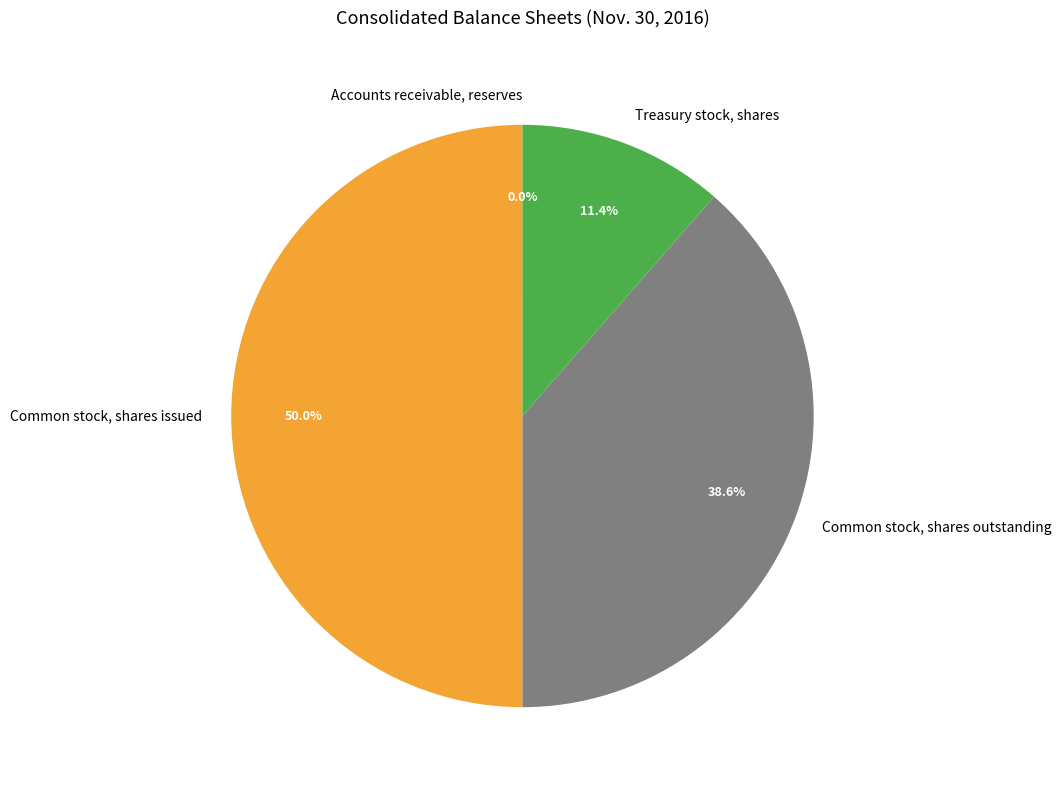

Which category has the biggest portion of the pie?

Common stock, shares issued